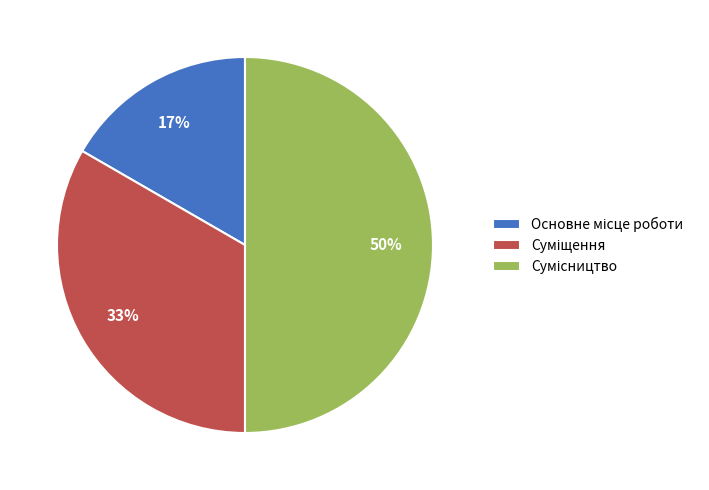

To the nearest percent, what is the average slice percentage?

33%